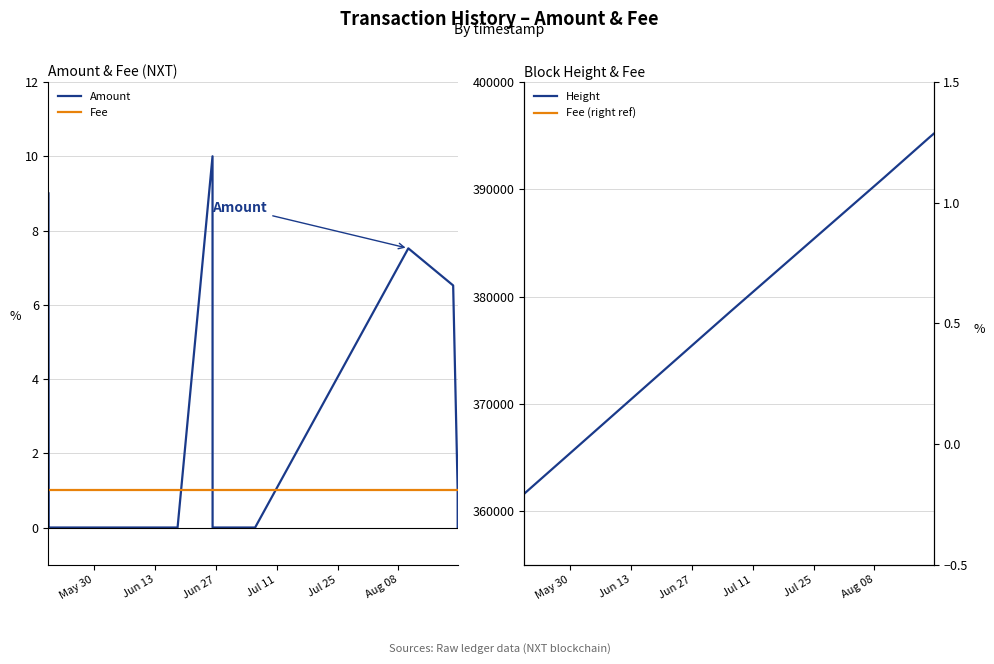

What are all the series names shown in the legend?

Amount, Fee, Height, Fee (right ref)